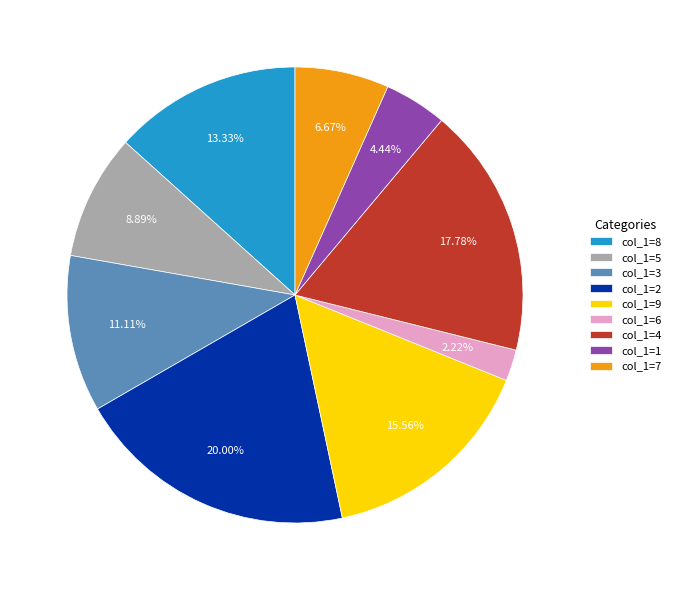

What is the smallest slice in the pie chart?

col_1=6